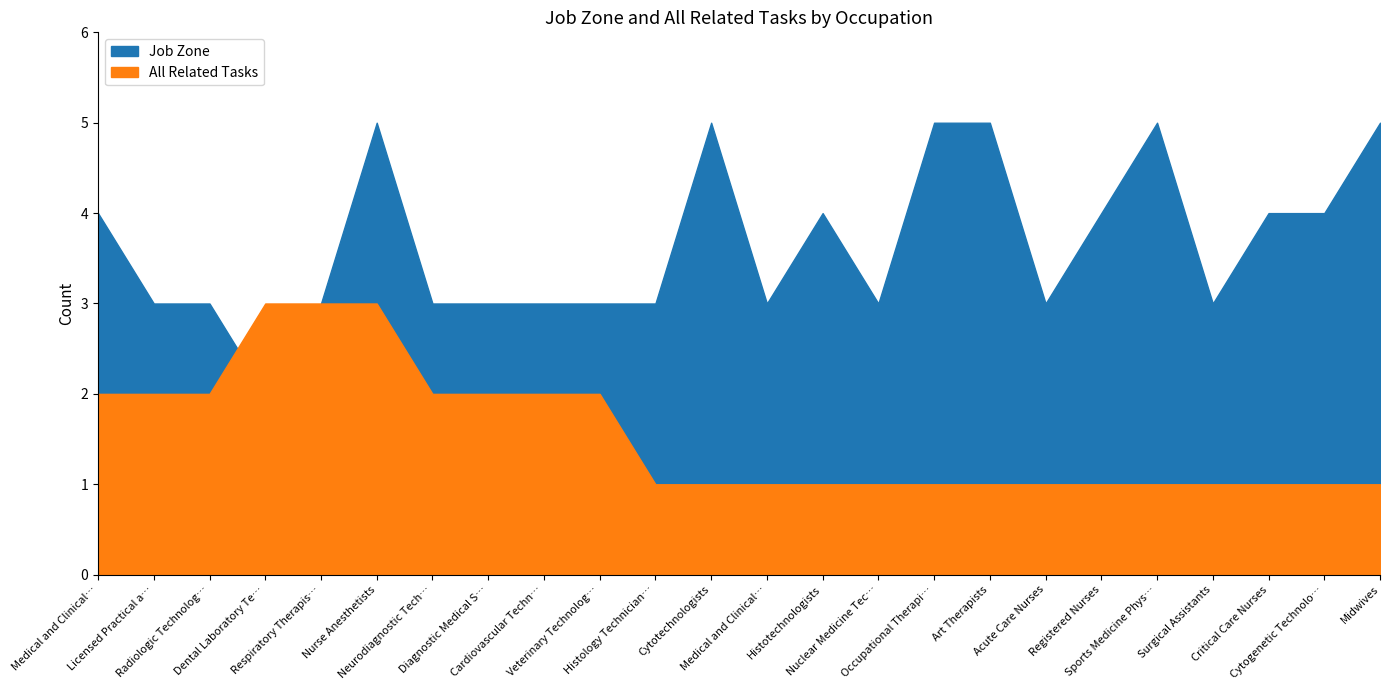

Reading left to right, transcribe all the data shown in this chart.

Job Zone: 4	3	3	2	3	5	3	3	3	3	3	5	3	4	3	5	5	3	4	5	3	4	4	5
All Related Tasks: 2	2	2	3	3	3	2	2	2	2	1	1	1	1	1	1	1	1	1	1	1	1	1	1